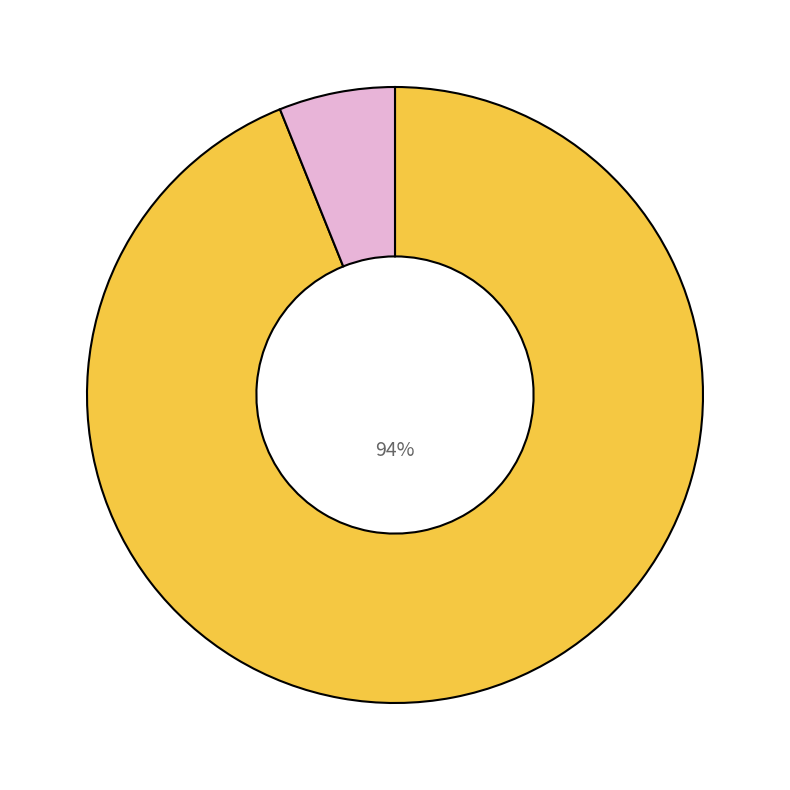

Is there any slice that represents more than half of the pie?

Yes